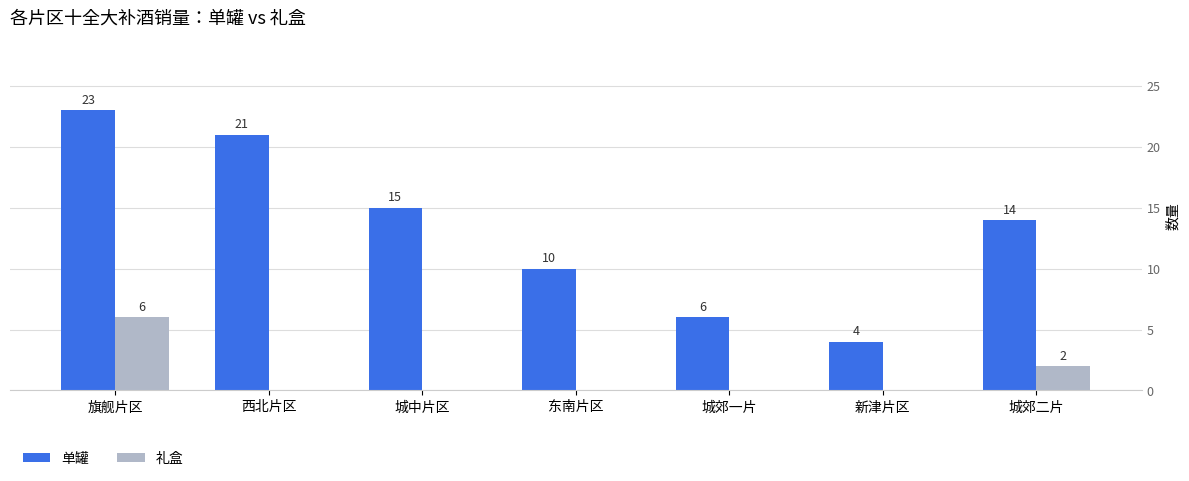

The 单罐 series shows 15 at 城中片区. True or false?

True